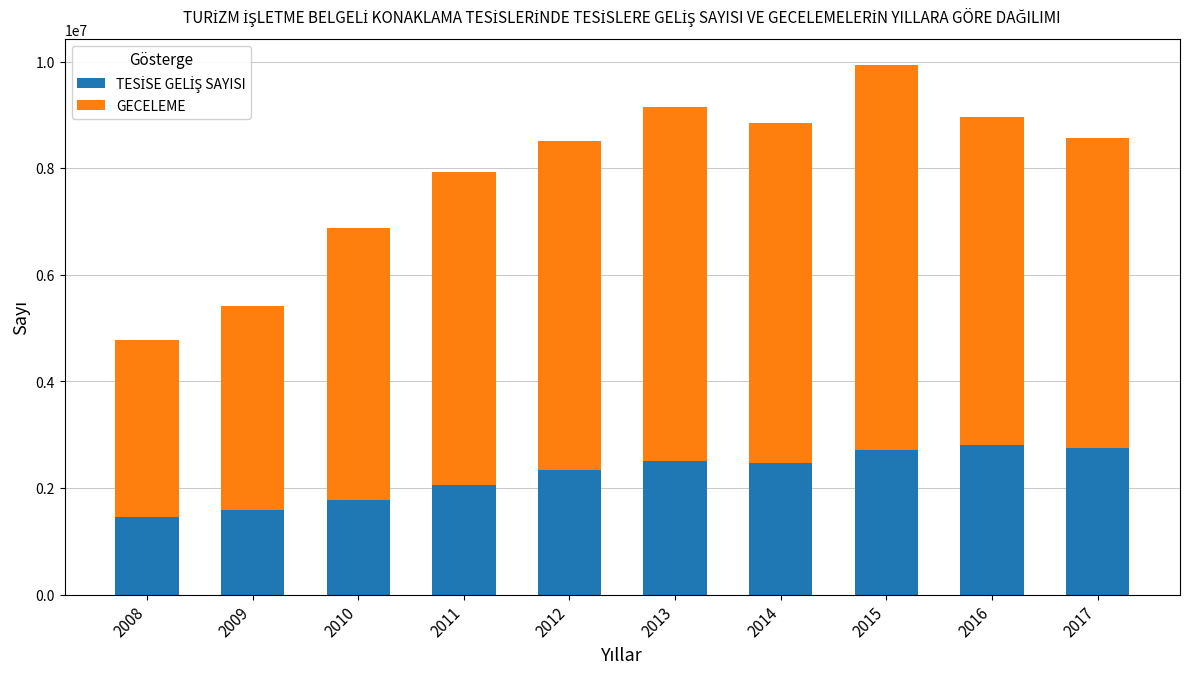

What is the total value across all series at 2014?

8850431